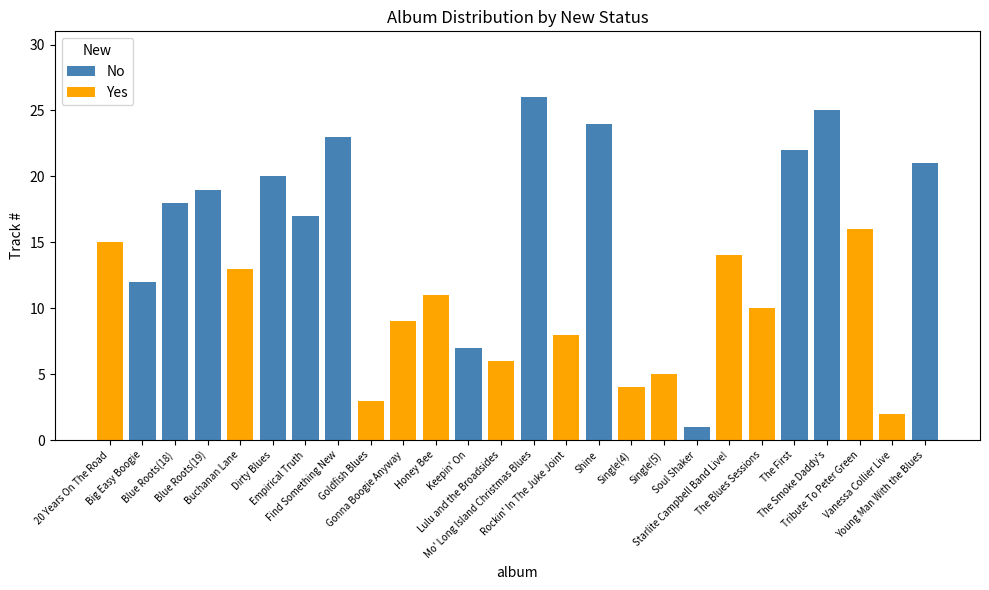

What is the sum of all No values?

235